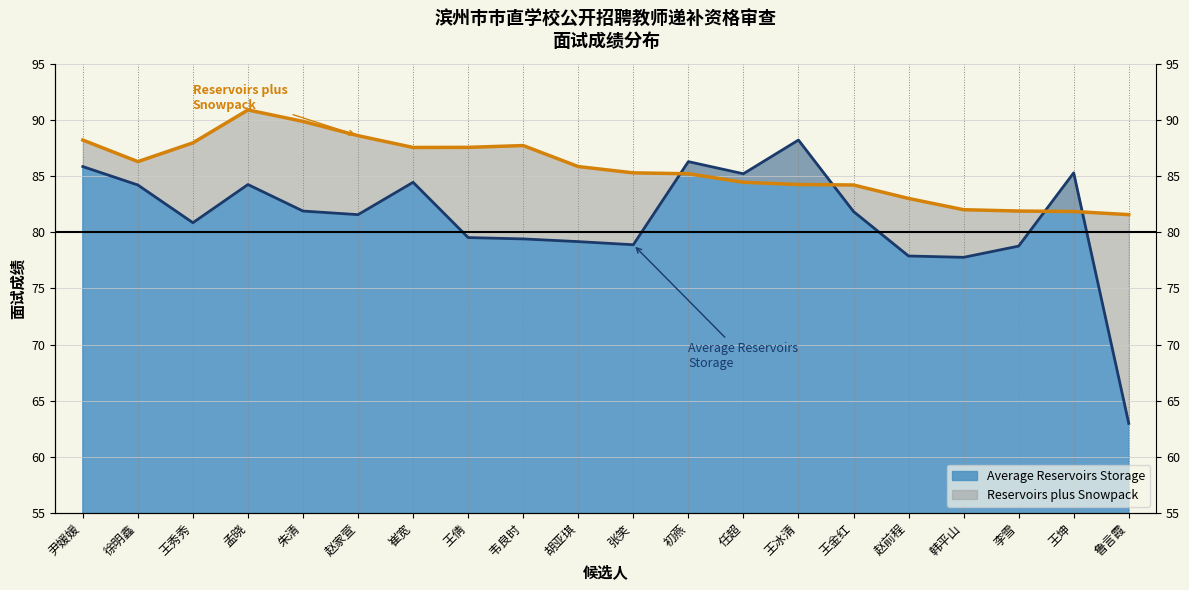

What are all the series names shown in the legend?

Average Reservoirs Storage, Reservoirs plus Snowpack